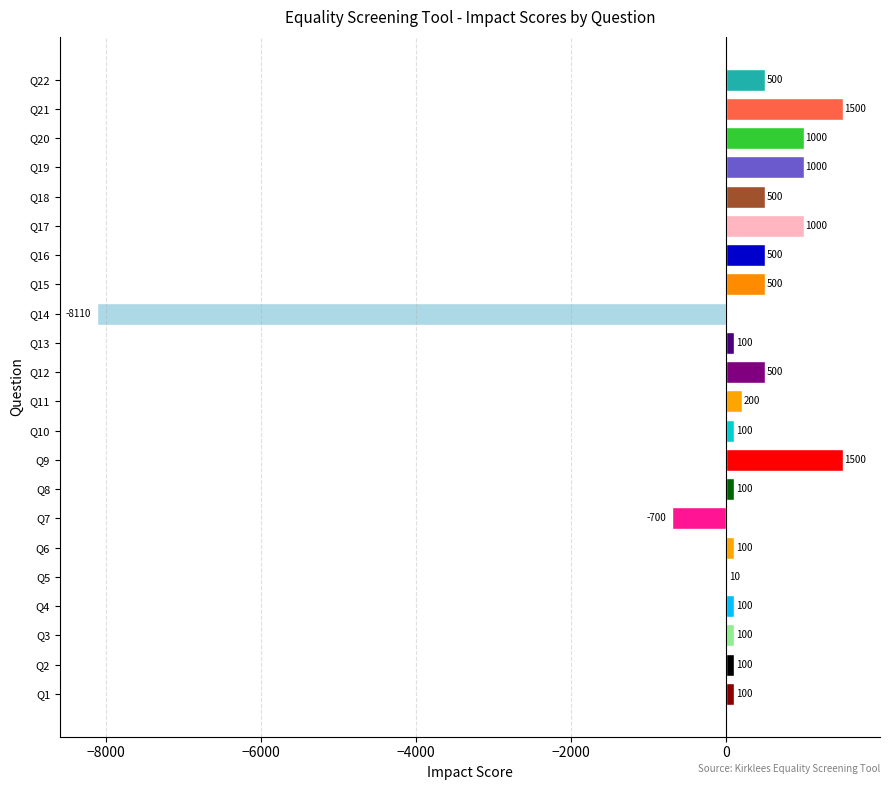

Is it true that the value at Q20 is 1000?

True